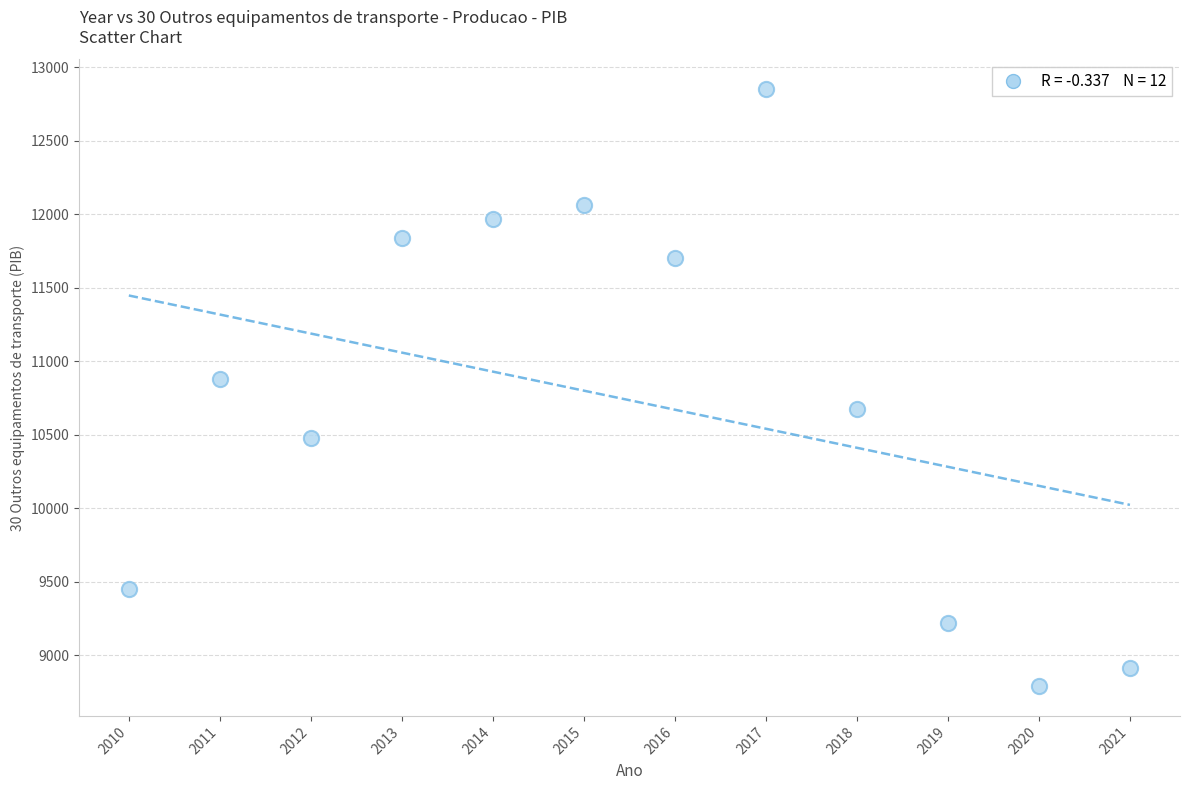

What Y value in the scatter plot is closest to 10822?

10881